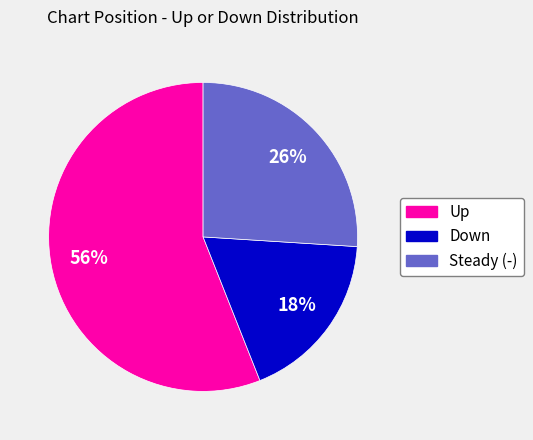

Is there any slice that represents more than half of the pie?

Yes